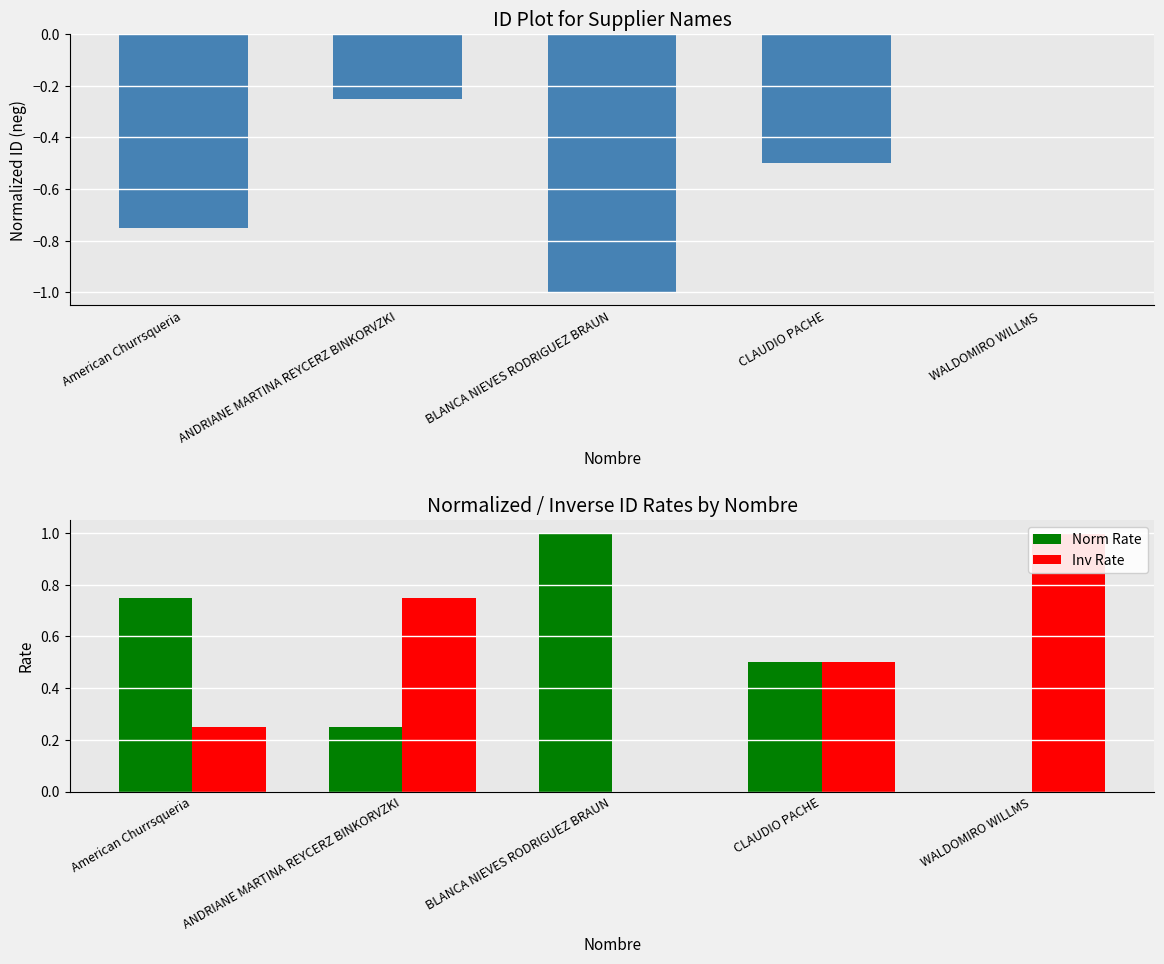

At which label is Inv Rate closest to 0?

BLANCA NIEVES RODRIGUEZ BRAUN